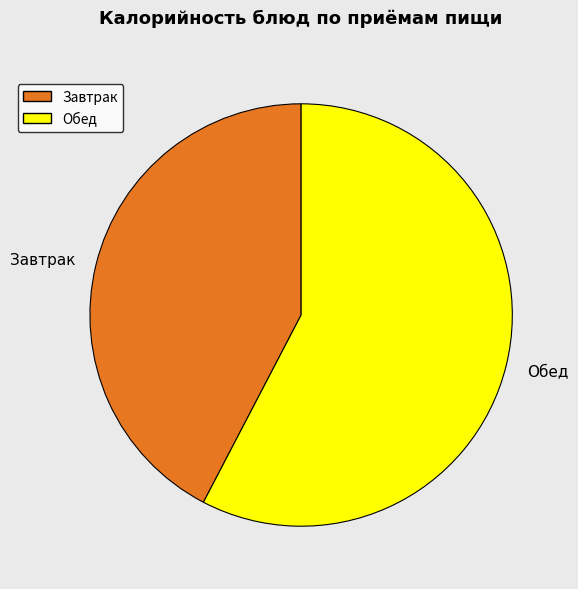

What is the largest slice in the pie chart?

Обед